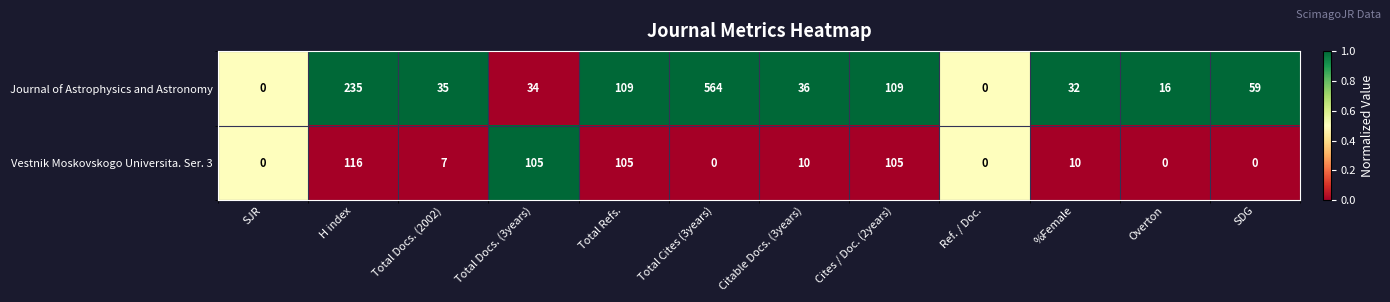

How many data points does each series have?

12